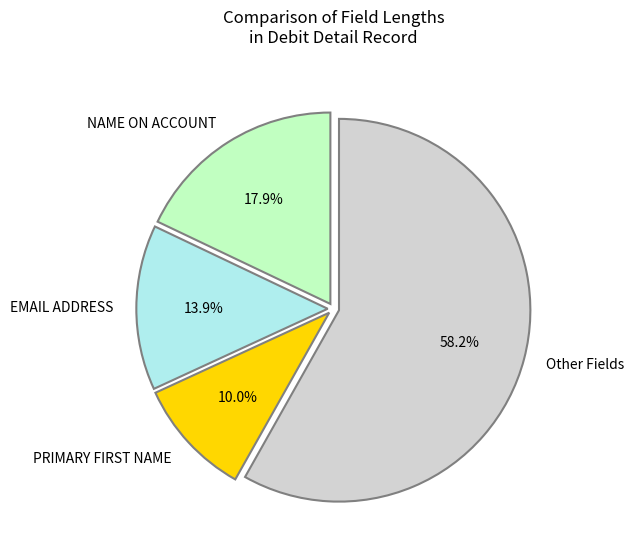

Does Other Fields account for over 50% of the chart?

Yes